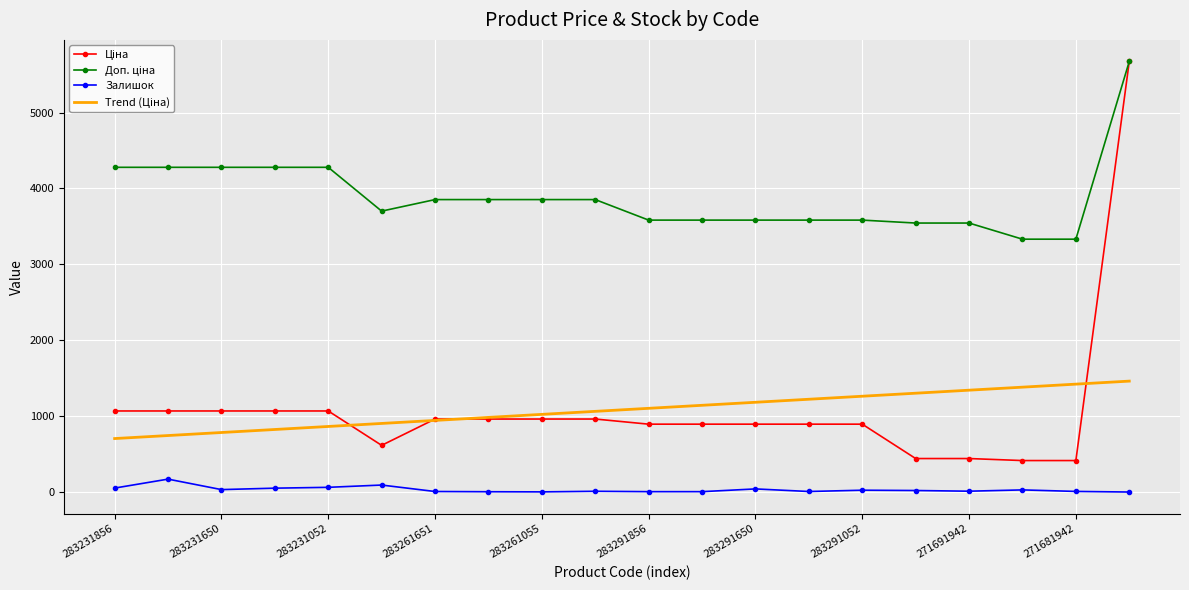

What is the highest value of the Залишок series?

172.0